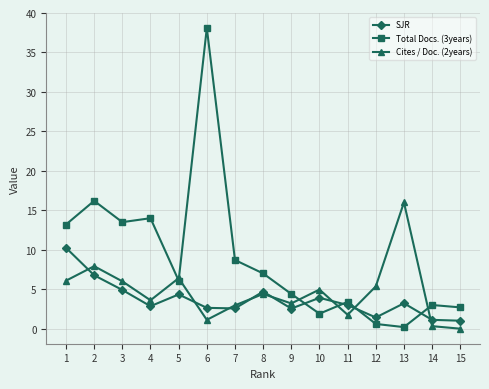

At which category does the chart reach its peak across all series?

6